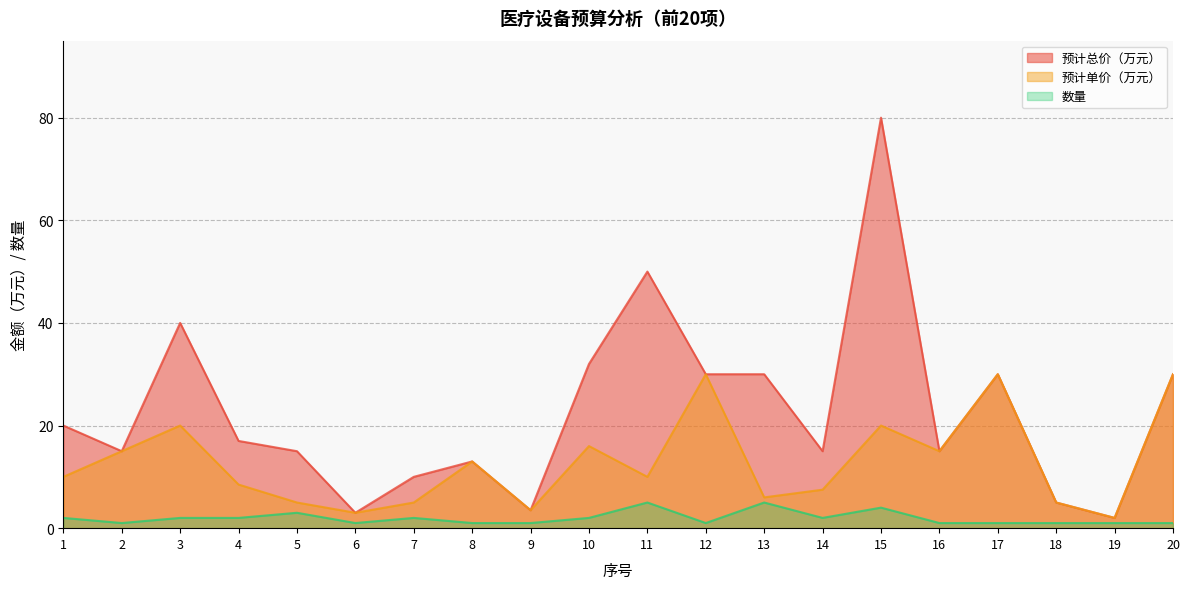

How many series are shown in this chart?

3